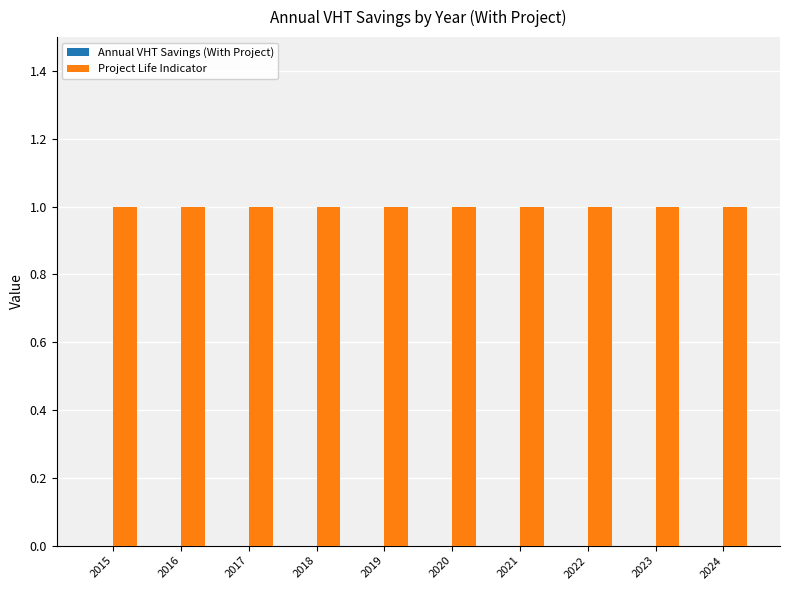

Which series has the widest spread of values?

Annual VHT Savings (With Project)